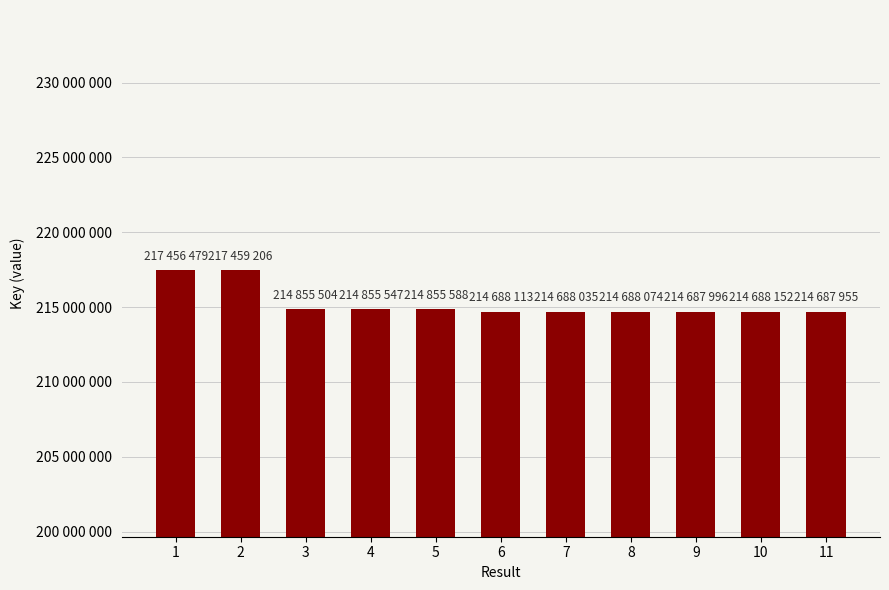

The chart shows a value of 217459206 at 2. True or false?

True